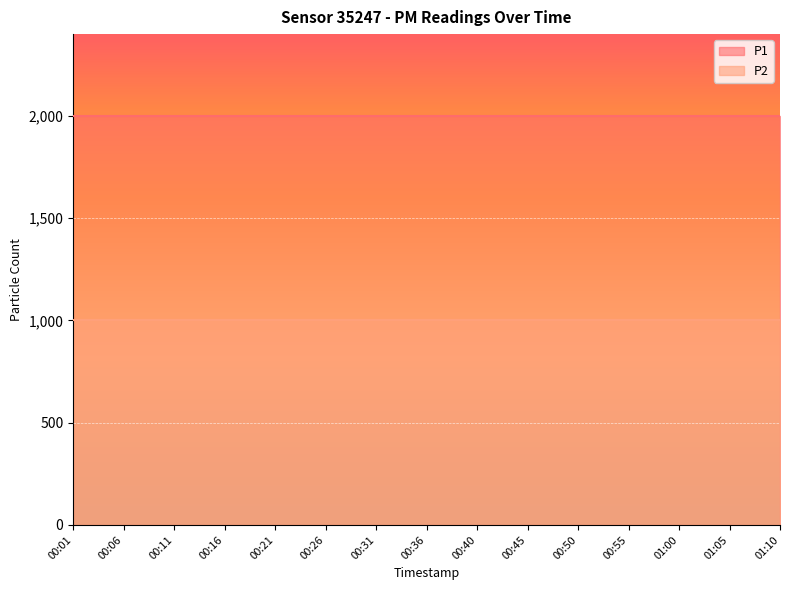

Is the value of P1 at 01:10 greater than the value of P2 at 00:16?

Yes